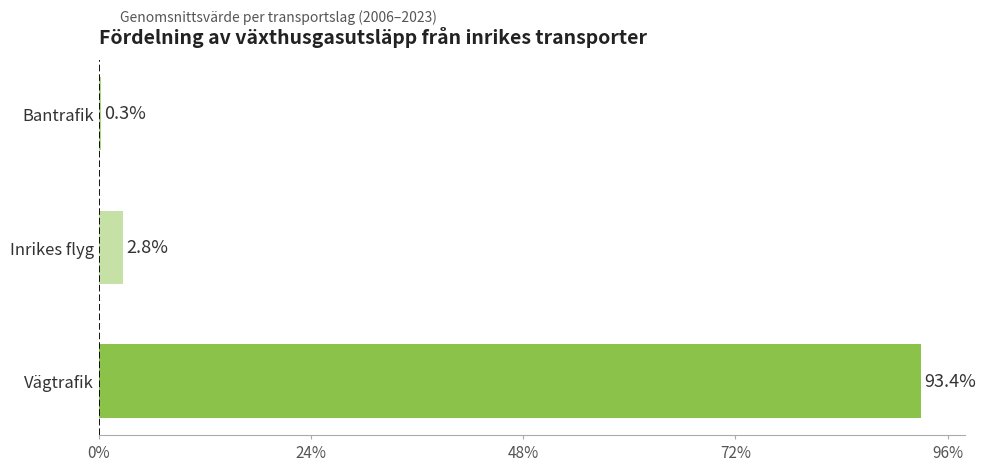

Is it true that the value at Bantrafik is 0.3?

True